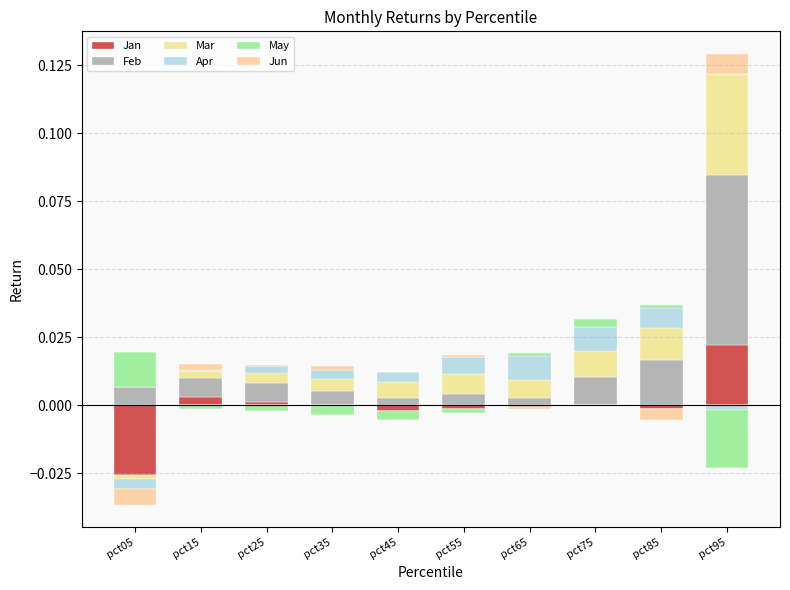

Which has a higher value, pct65 or pct95?

pct95